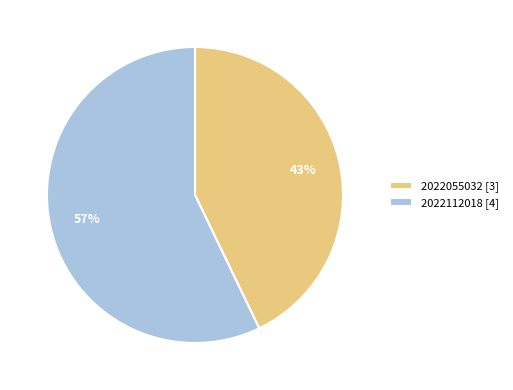

Do 2022112018 [4] and 2022055032 [3] together represent more than half of the pie?

Yes